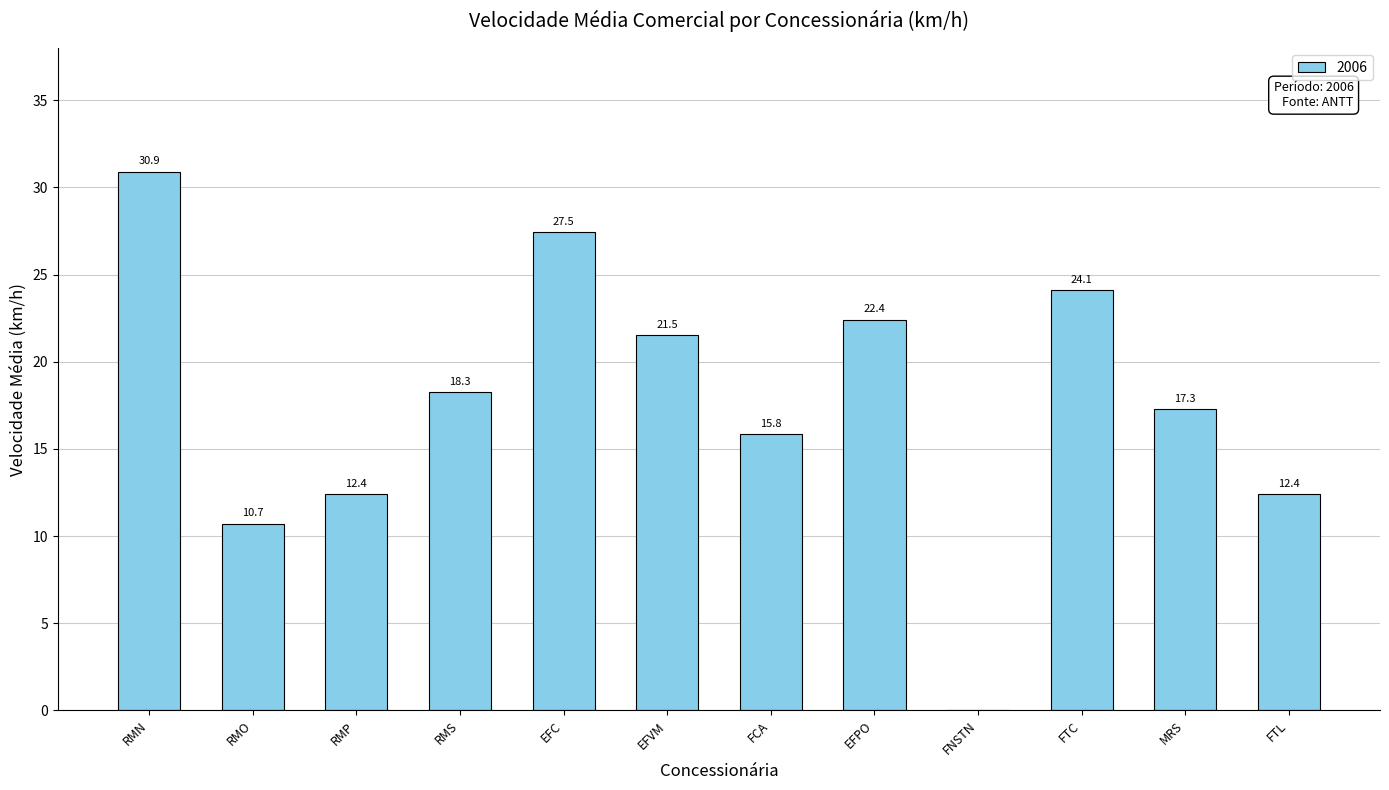

What is the sum of all values?

213.3